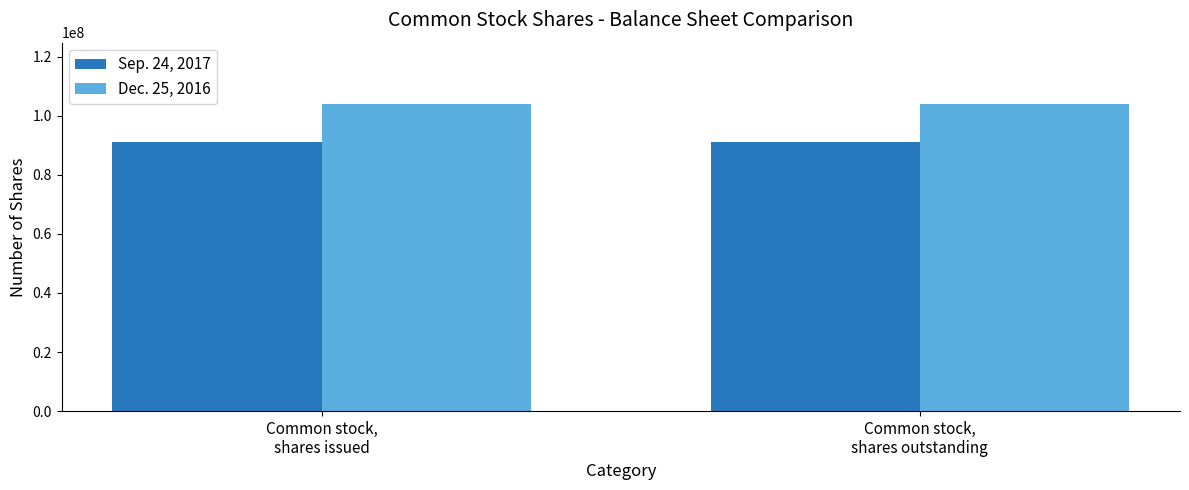

The value of Sep. 24, 2017 at Common stock,
shares outstanding is 28142975. True or false?

False